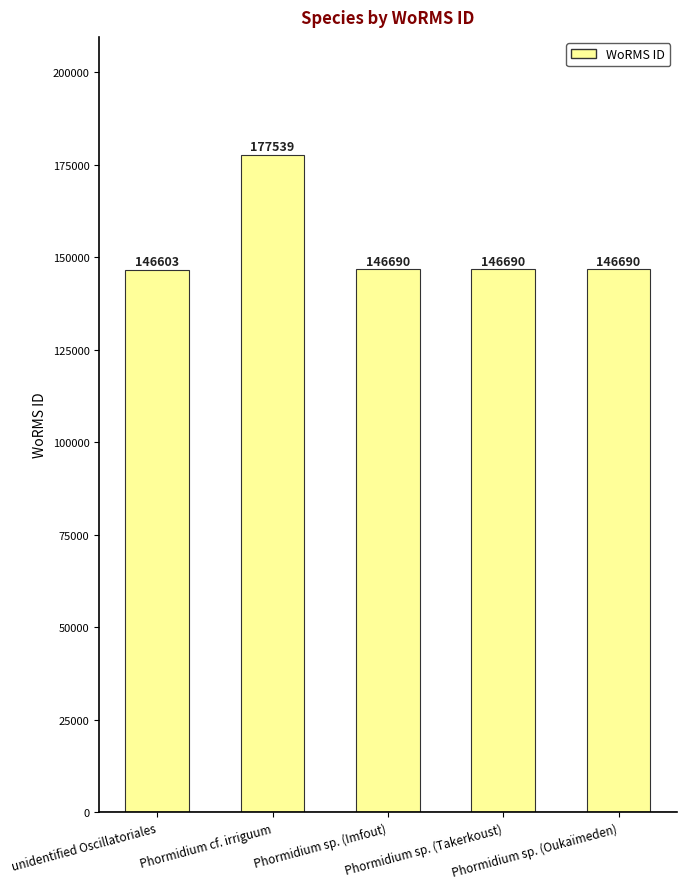

Where does the data first go above 146690?

Phormidium cf. irriguum